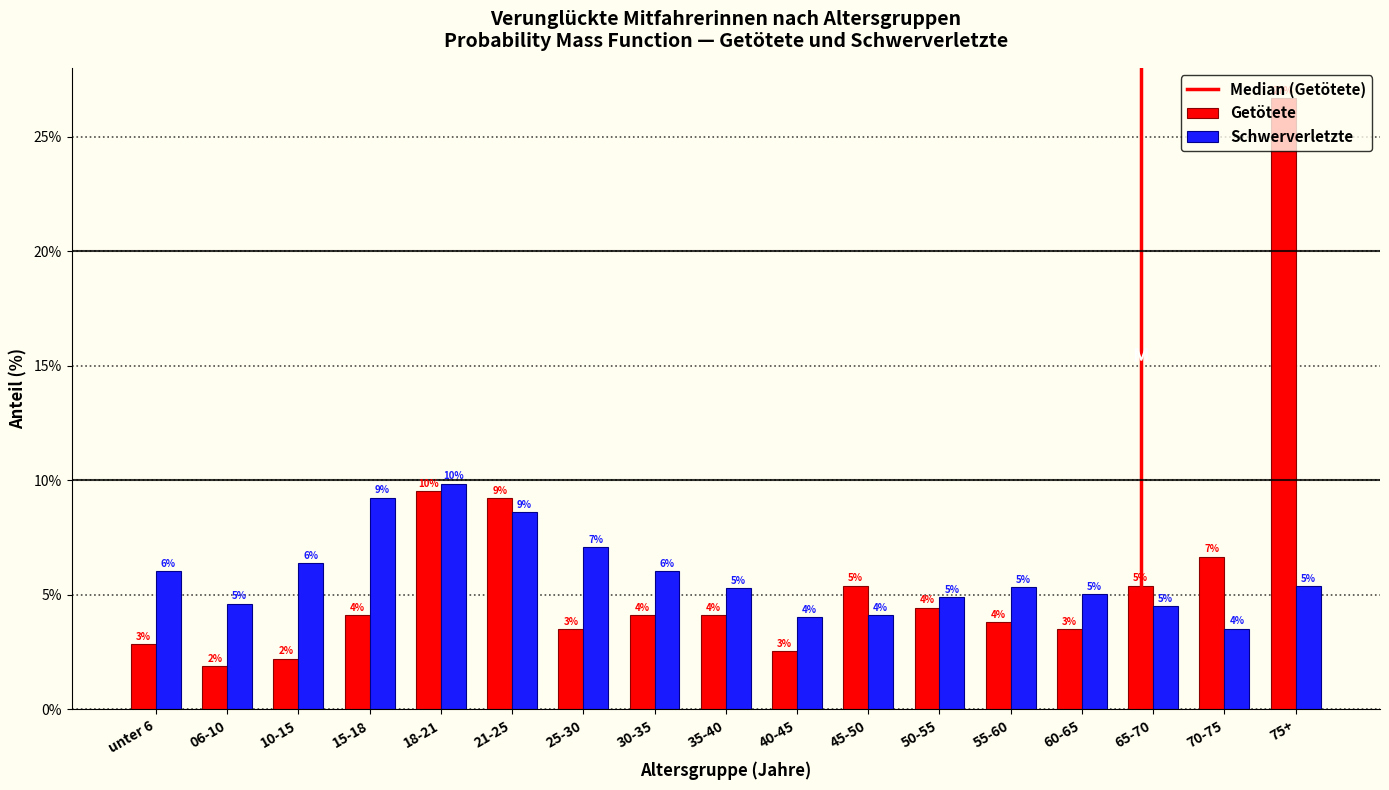

What is the maximum value shown in the chart?

26.7